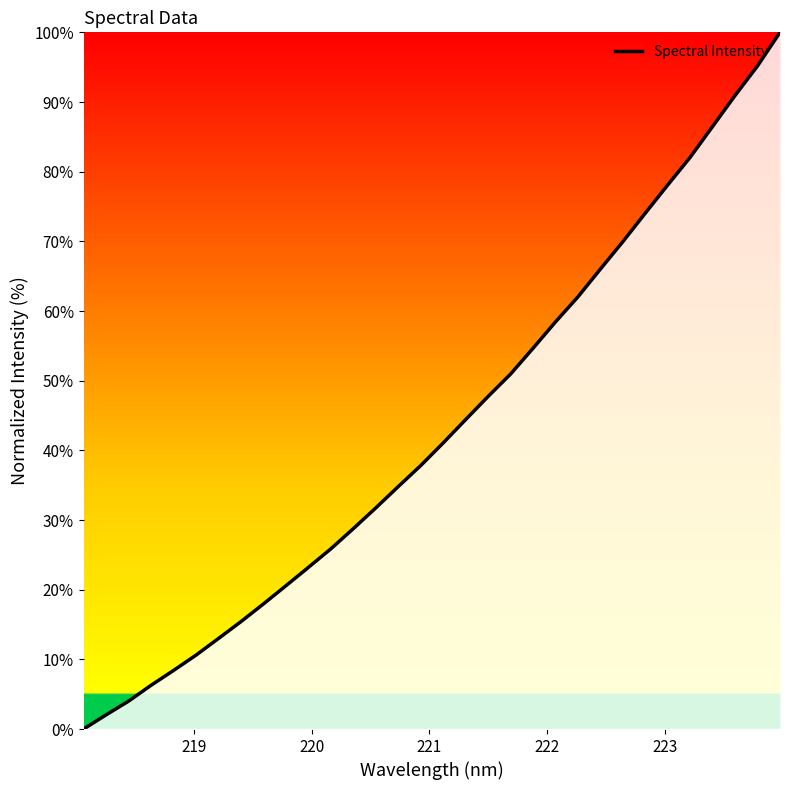

What is the difference between the maximum and minimum values?

100.0